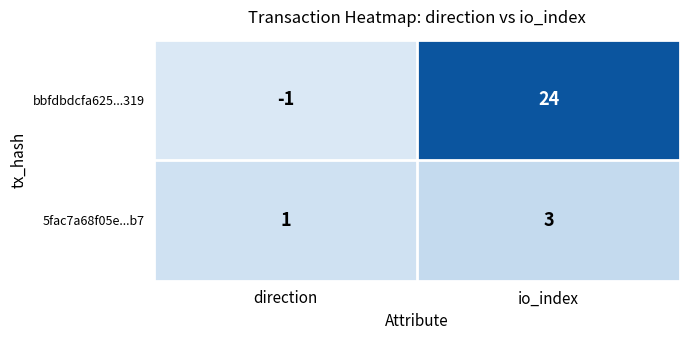

Which series has the largest range (max minus min)?

bbfdbdcfa625...319